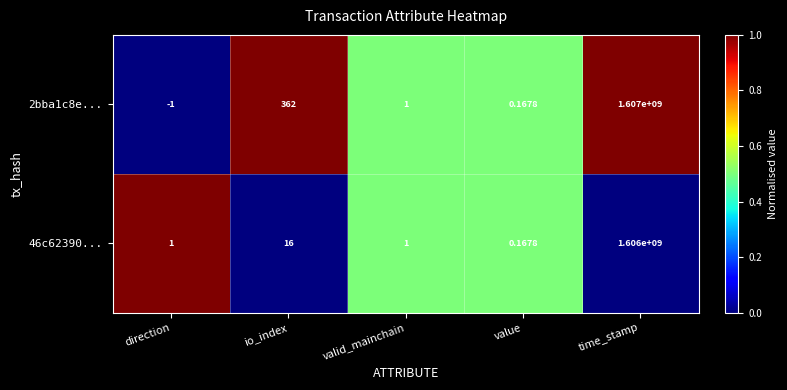

Which category has the highest value across all series?

time_stamp